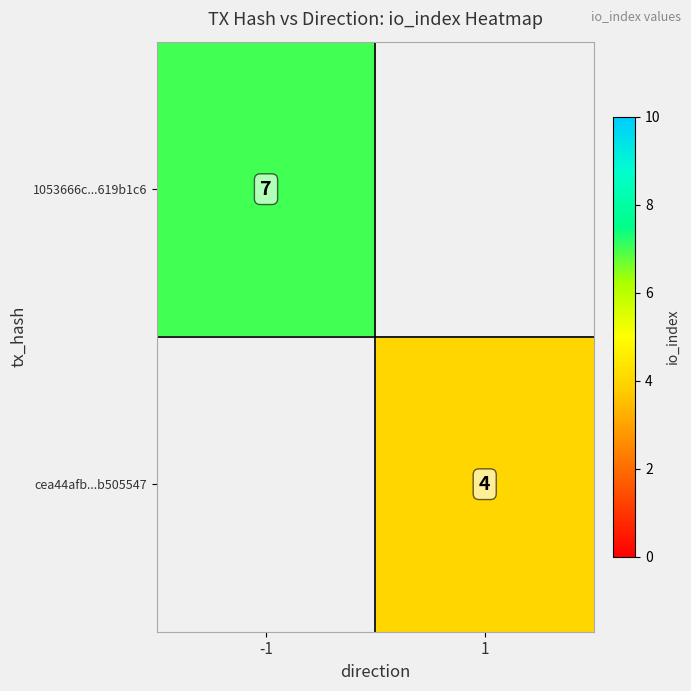

Which category has the lowest value across all series?

1